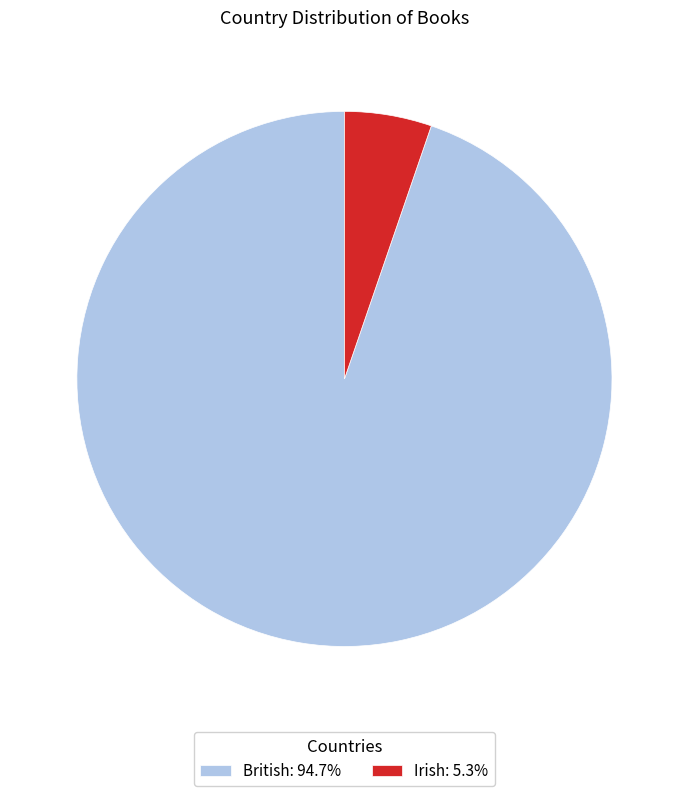

Combined, do Irish: 5.3% and British: 94.7% account for over 50%?

Yes